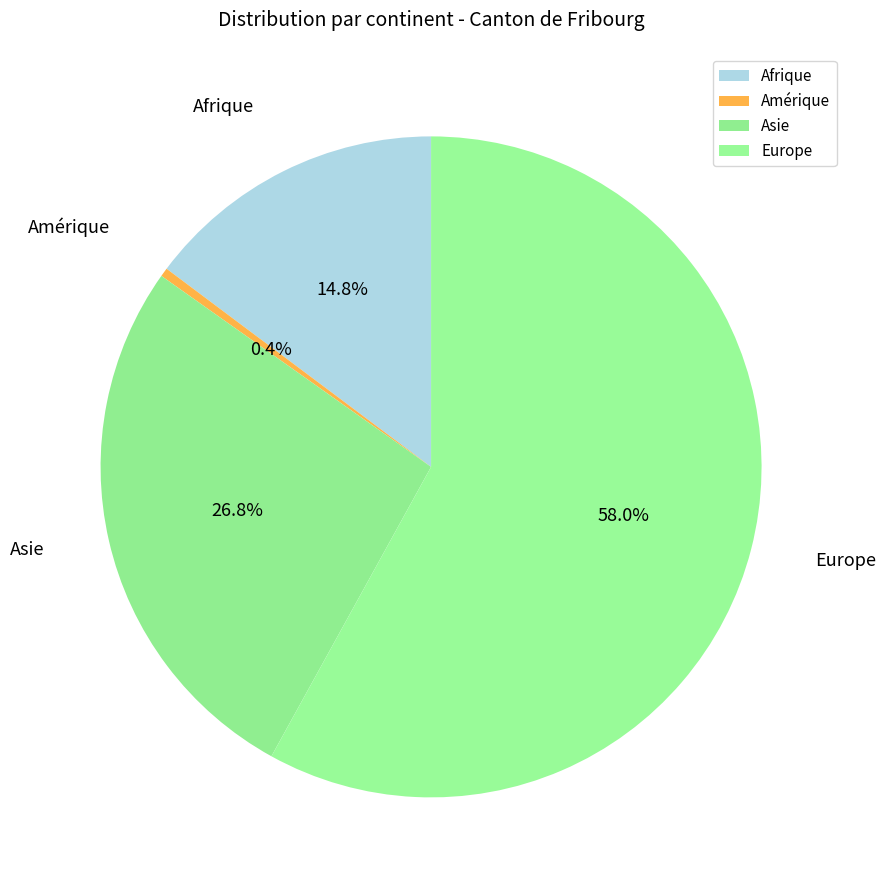

Rank the categories by value from highest to lowest.

Europe, Asie, Afrique, Amérique